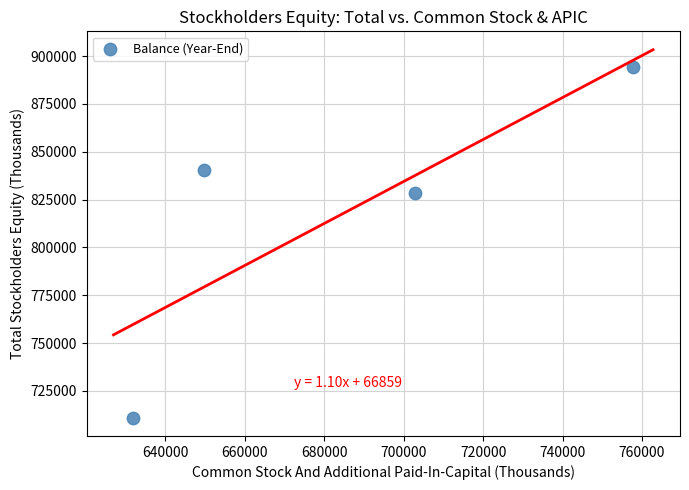

What is the average Y value?

818630